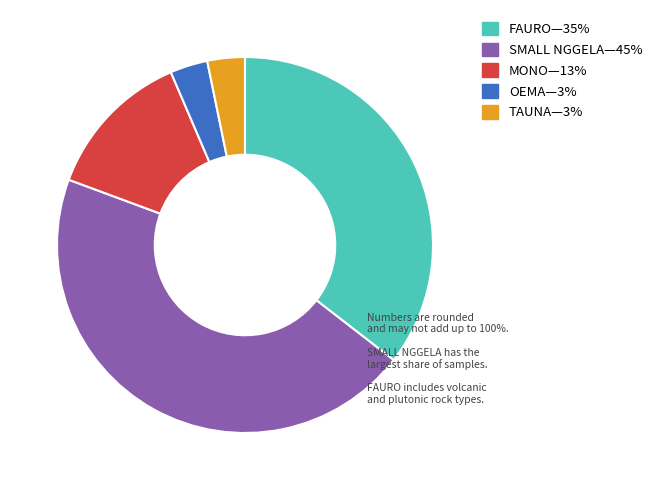

Is there any slice that represents more than half of the pie?

No